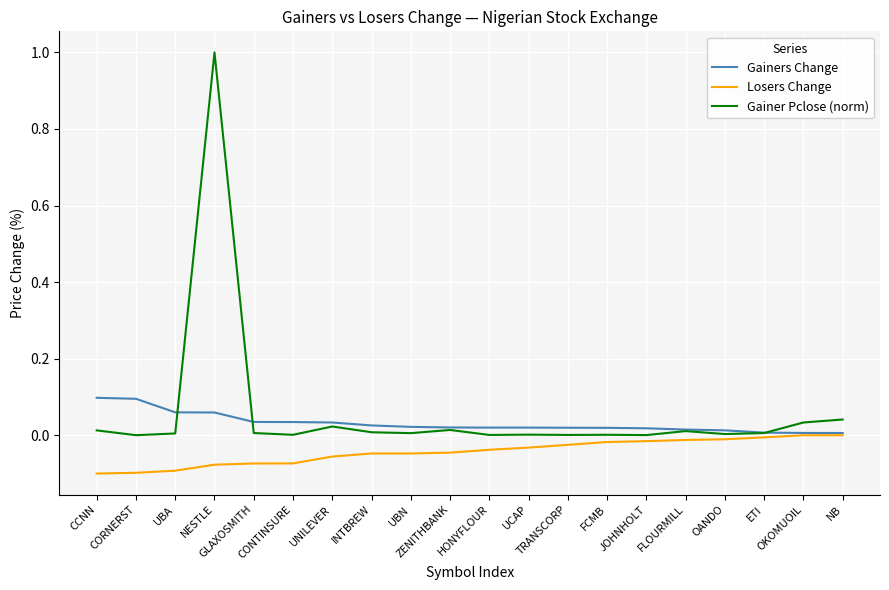

What is the sum of all Losers Change values?

-0.9